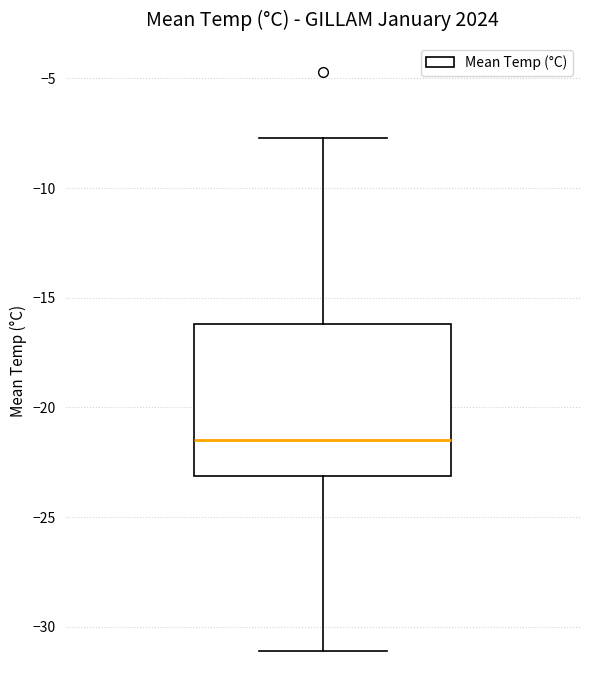

Transcribe this box plot: give where the median line is, the range the box spans, and where the two whiskers end, as read against the y-axis. The values are not printed on the chart, so give them approximately, as read against the axis.

median -21.5, box -23.0 to -16.0, whiskers -31.0 to -7.5